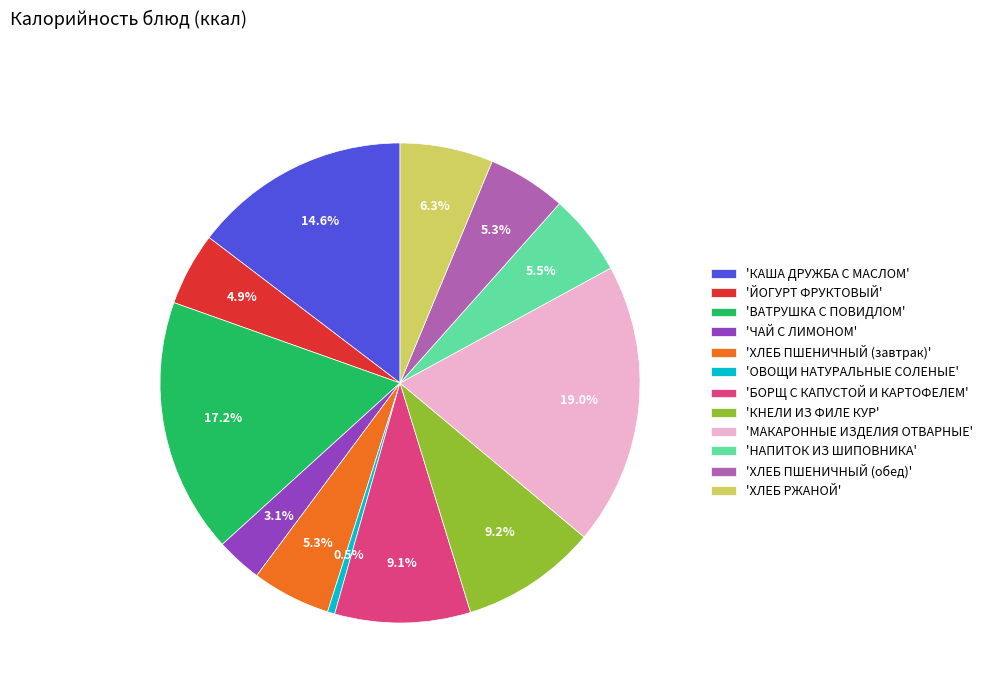

Approximately how many times larger is the value at 'БОРЩ С КАПУСТОЙ И КАРТОФЕЛЕМ' compared to 'КАША ДРУЖБА С МАСЛОМ'?

0.6